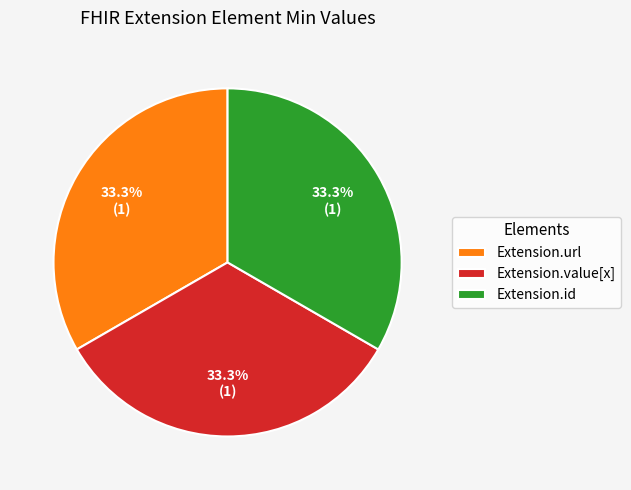

Approximately how many times larger is the value at Extension.id compared to Extension.url?

1.0